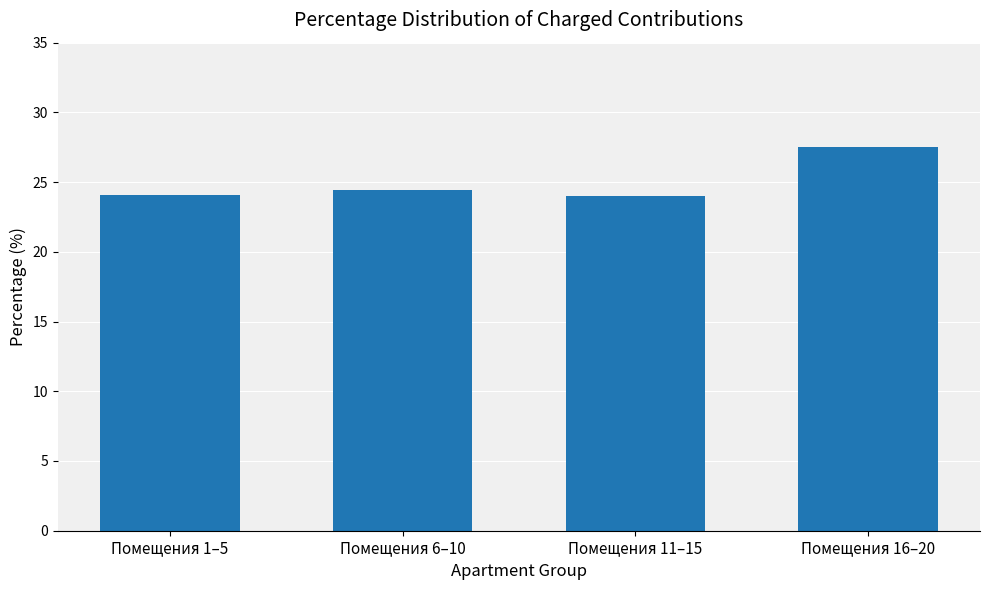

What is the difference between the second highest and second lowest values?

0.3